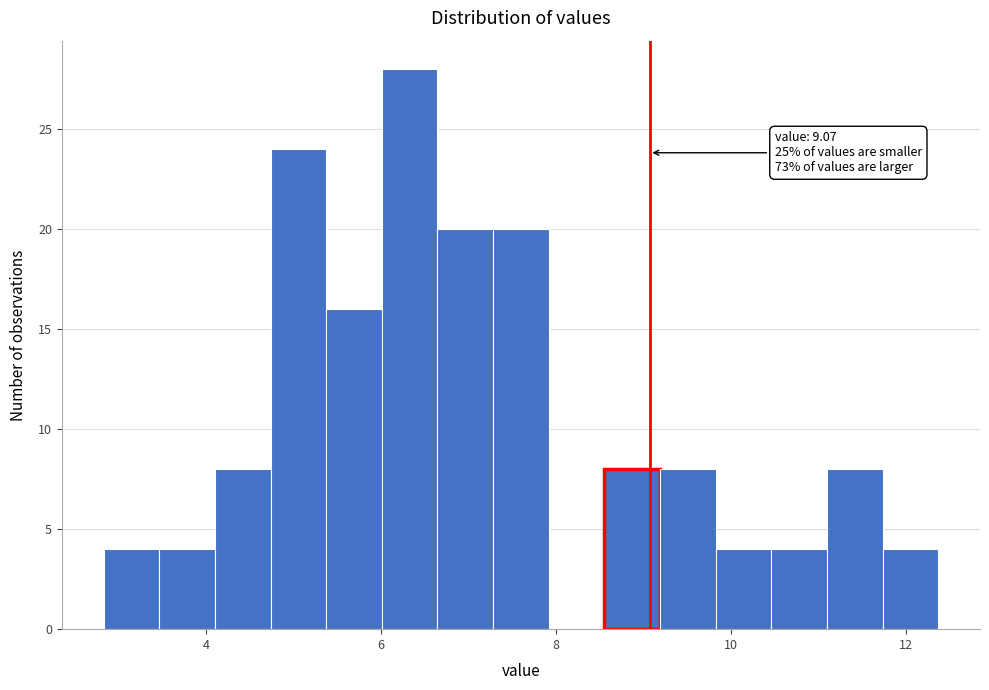

Read against the x-axis, roughly where is the centre of the tallest bar?

6.4